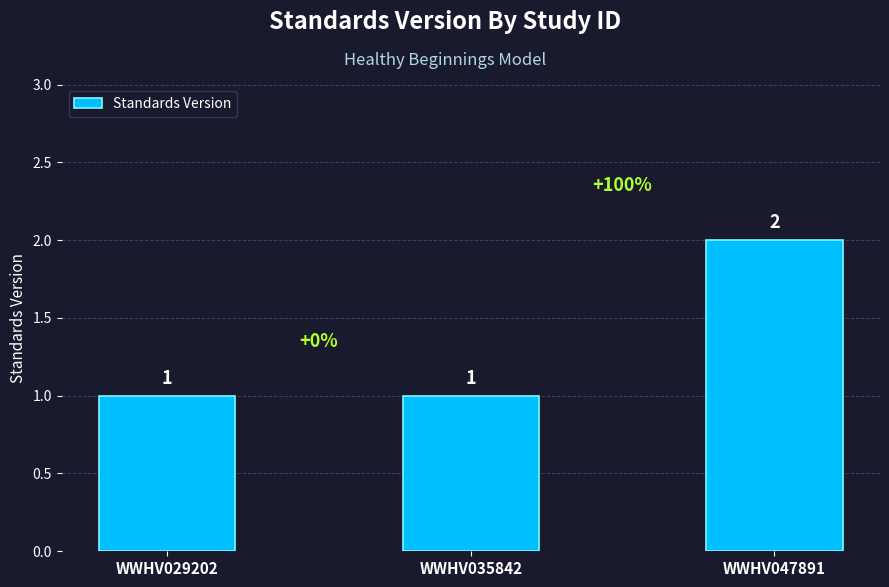

Which has a higher value, WWHV047891 or WWHV035842?

WWHV047891